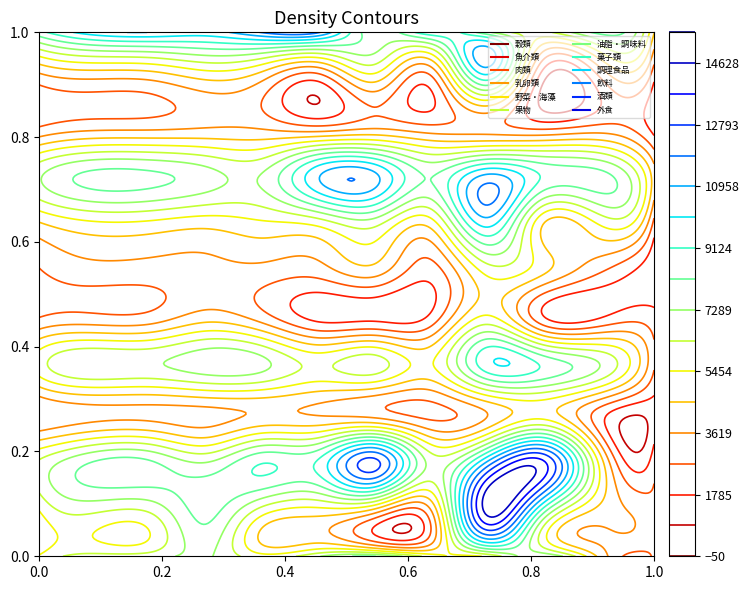

Reading left to right, transcribe all the data shown in this chart.

穀類: 5577	6713	6888	7410	5832	7223	8228	5994	5609	8024	4415	2863
魚介類: 5559	6689	6697	8557	6133	5333	4615	3675	14966	9167	4386	2860
肉類: 6452	8196	8230	7165	8996	9240	13017	6938	10757	13834	5358	2284
乳卵類: 2717	3299	3327	3279	3722	3516	3089	2408	3578	4950	2339	1324
野菜・海藻: 5944	7261	7162	7848	7526	6190	6870	5335	9662	9034	7366	2795
果物: 2740	3001	3106	4170	3170	1518	1537	2052	5704	1983	1739	2117
油脂・調味料: 2637	3280	3228	3335	3326	3182	4131	2242	5799	4823	2908	1101
菓子類: 4487	5339	5269	4909	5315	5835	6768	4983	10467	4679	5562	2451
調理食品: 7147	8449	8387	7665	7376	10862	11175	8141	11072	9029	8528	4037
飲料: 2756	3329	3389	3605	3498	2946	3501	2972	3088	2464	2995	1387
酒類: 3047	3538	3639	4531	3681	1944	4757	2311	9184	1126	2360	1874
外食: 8804	10568	10937	10574	11978	11983	7586	9755	7579	6079	8458	4589